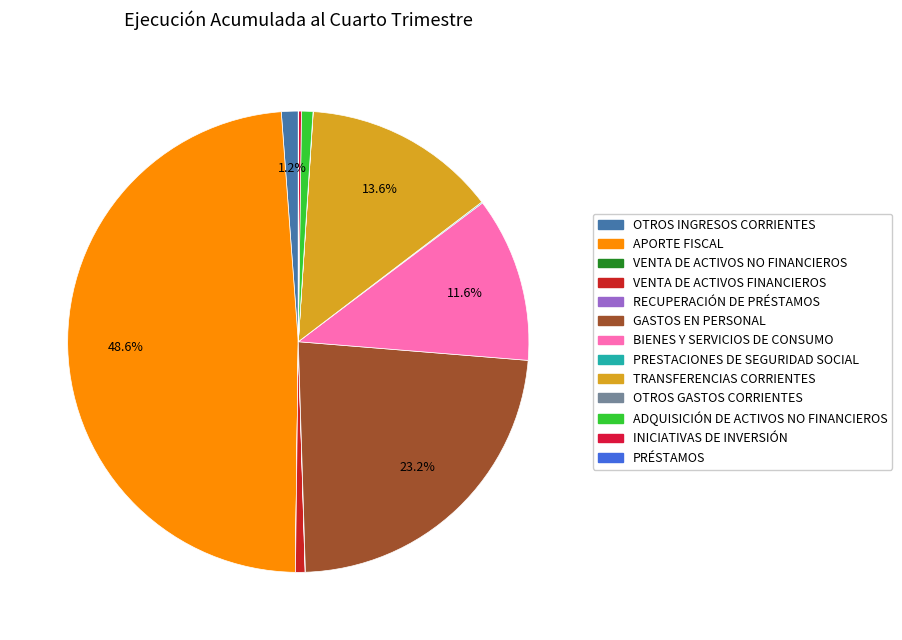

Is there any slice that represents more than half of the pie?

No